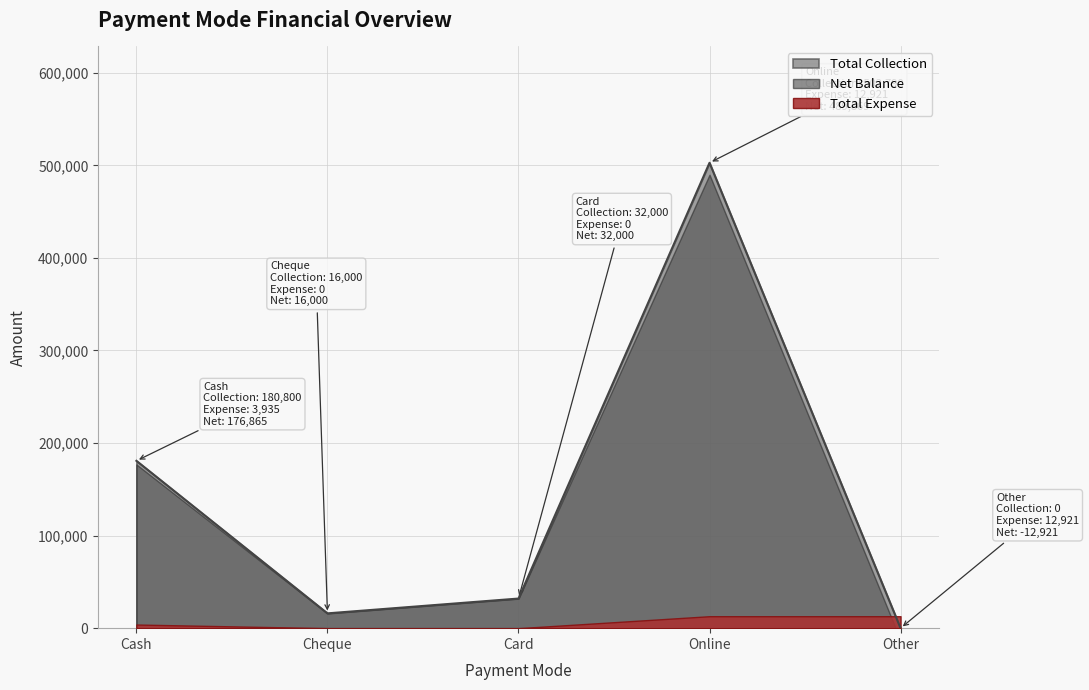

At how many categories does at least one series exceed 26697?

3